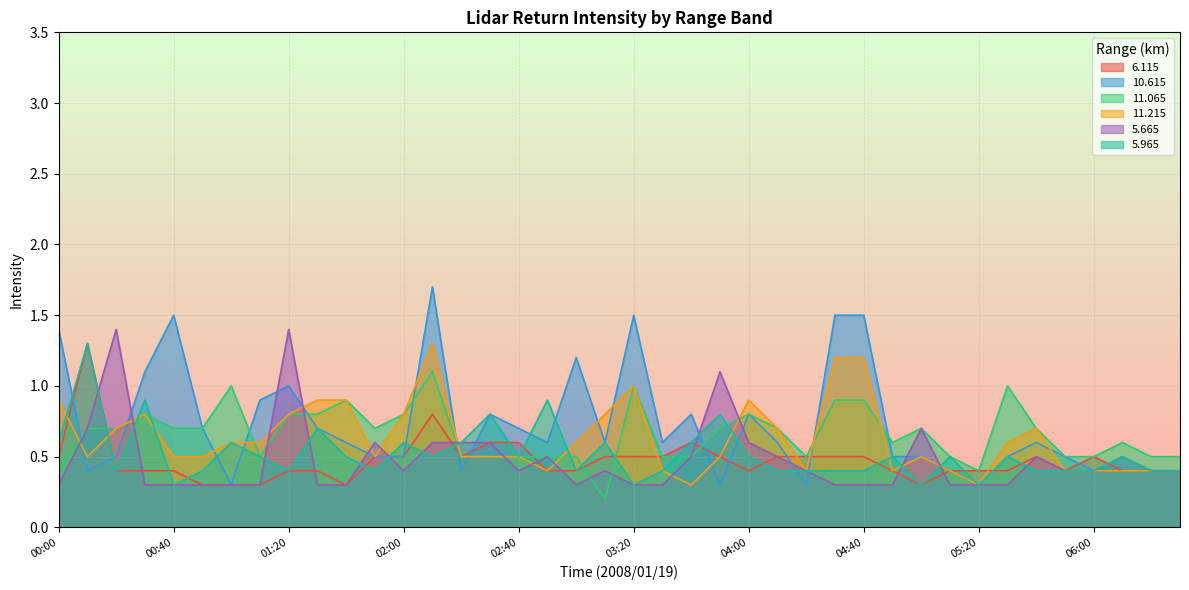

What is the maximum value shown in the chart?

1.7